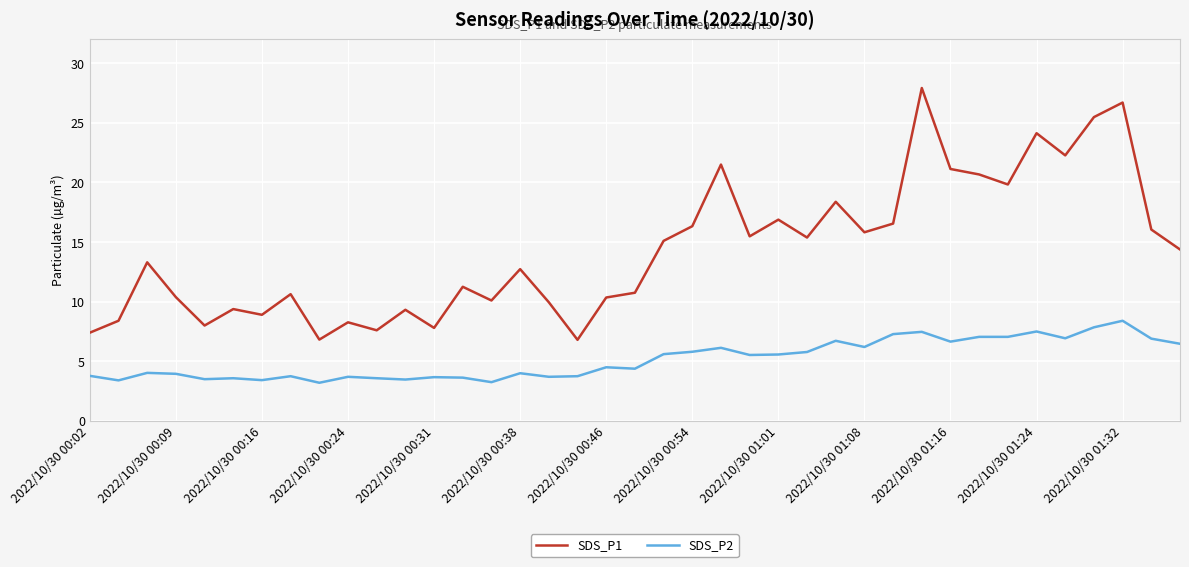

How many series are shown in this chart?

2